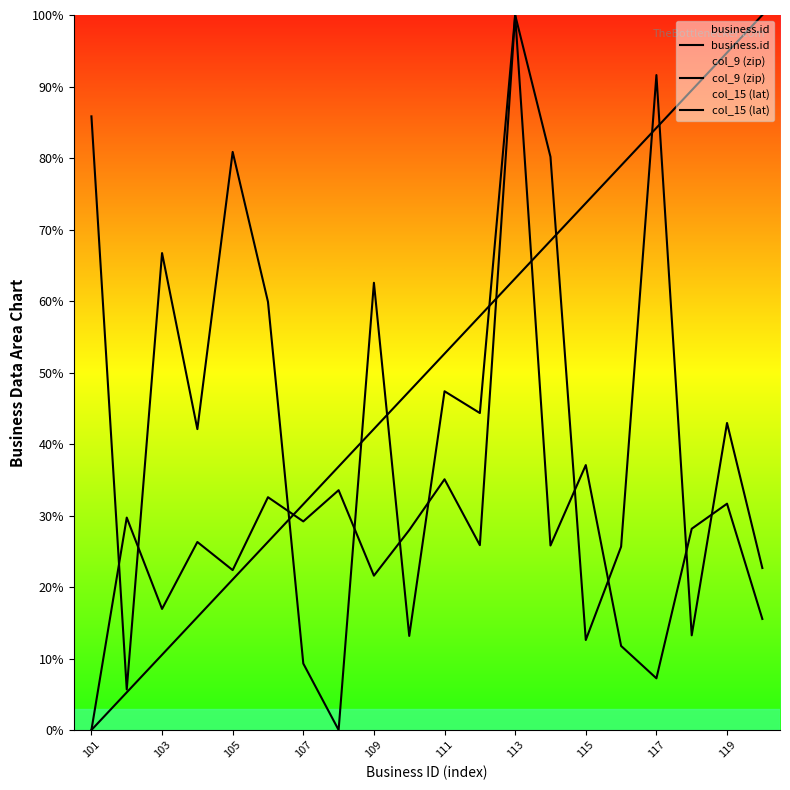

What are all the series names shown in the legend?

business.id, col_9 (zip), col_15 (lat)